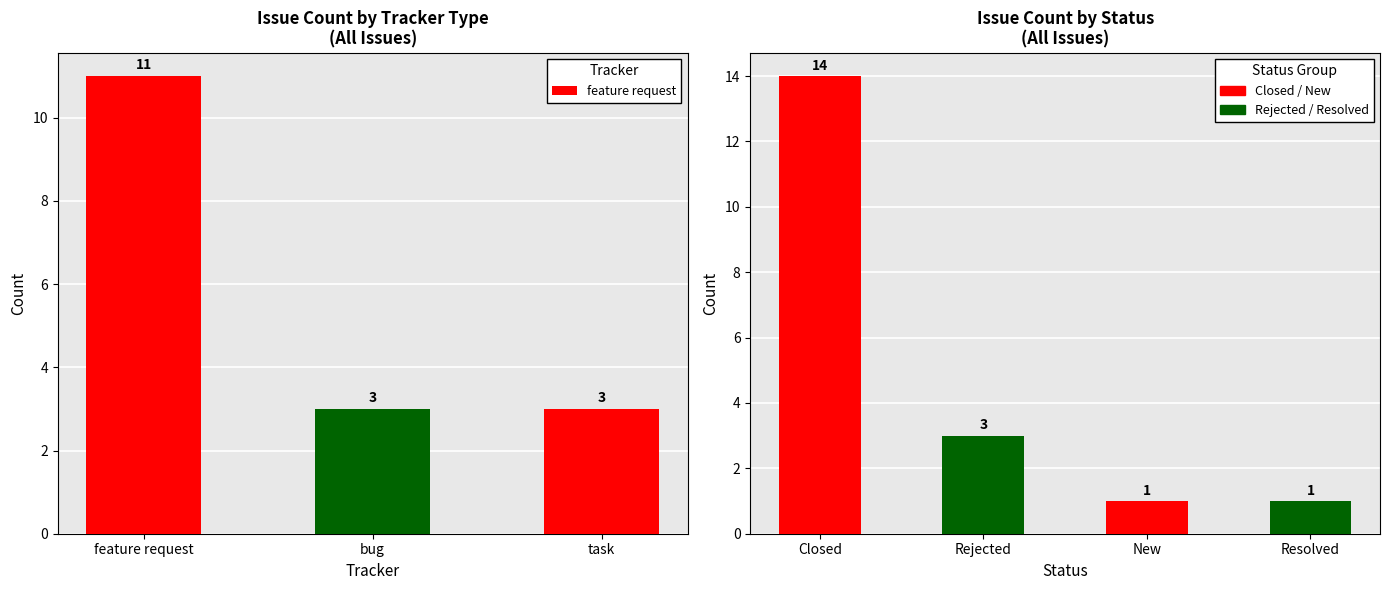

What is the ratio of the value at feature request to the value at bug?

3.7